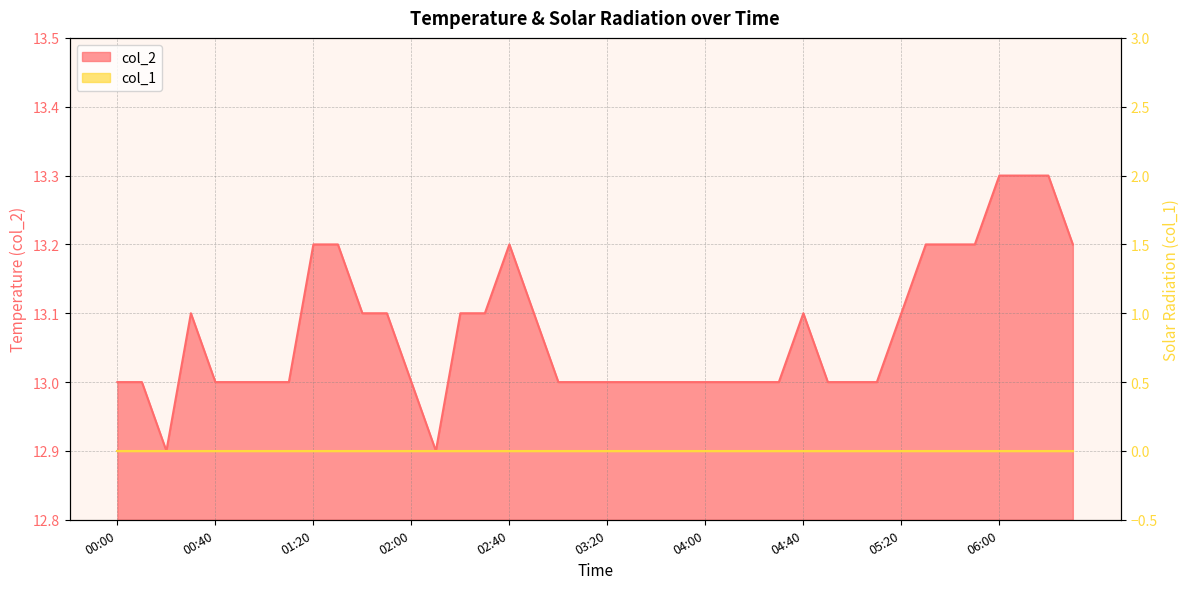

List the labels in order of value, largest first.

06:00, 06:10, 06:20, 01:20, 01:30, 02:40, 05:30, 05:40, 05:50, 06:30, 00:30, 01:40, 01:50, 02:20, 02:30, 02:50, 04:40, 05:20, 00:00, 00:10, 00:40, 00:50, 01:00, 01:10, 02:00, 03:00, 03:10, 03:20, 03:30, 03:40, 03:50, 04:00, 04:10, 04:20, 04:30, 04:50, 05:00, 05:10, 00:20, 02:10